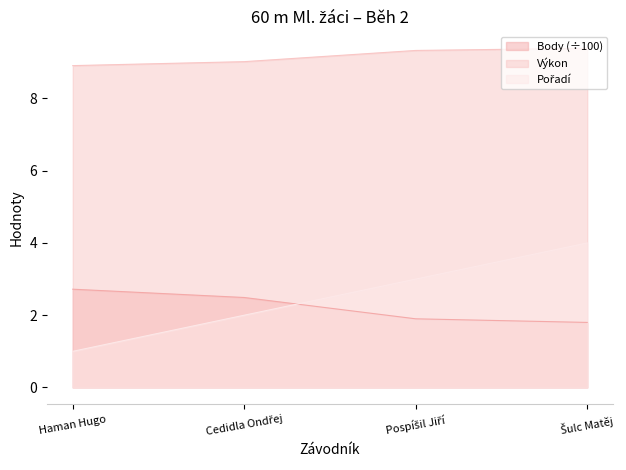

True or false: Pořadí and Výkon cross at least once.

False